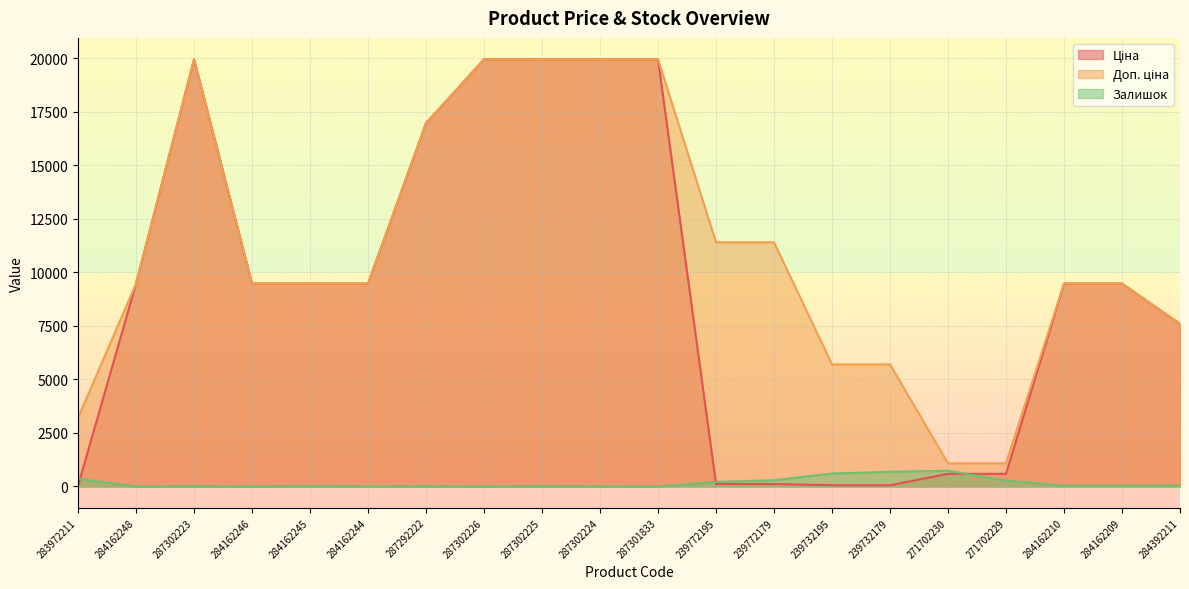

What is the difference between the maximum and second lowest values in the Доп. ціна series?

18882.5